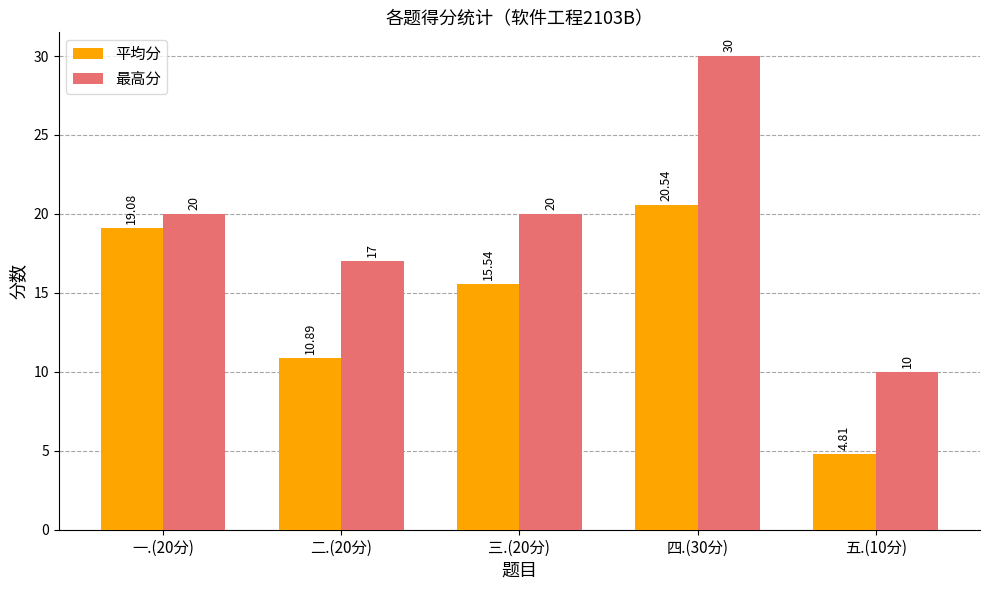

What is the minimum value shown in the chart?

4.8